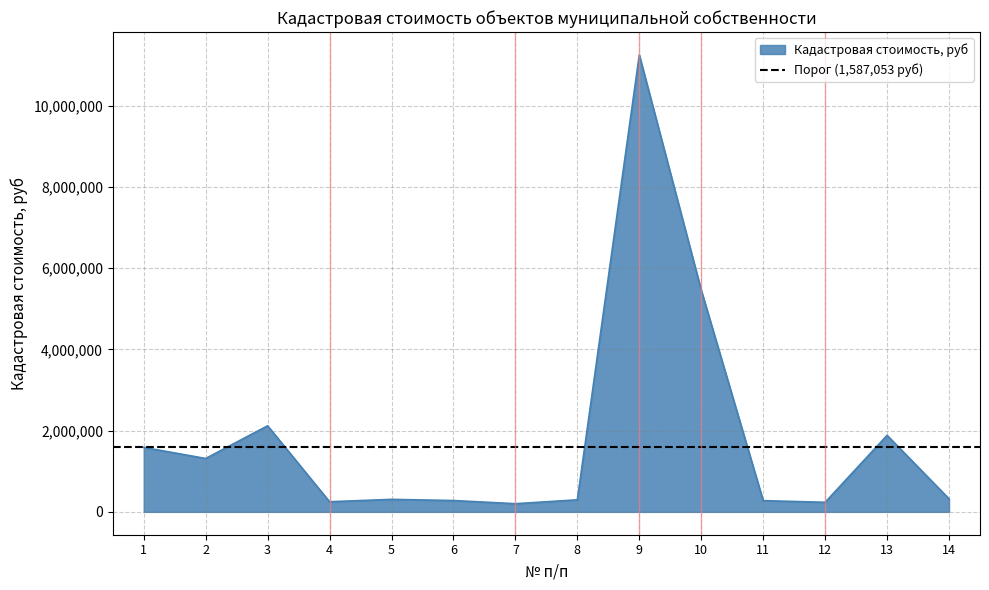

How many interior local valleys (lower than both neighbors) does the data have?

4